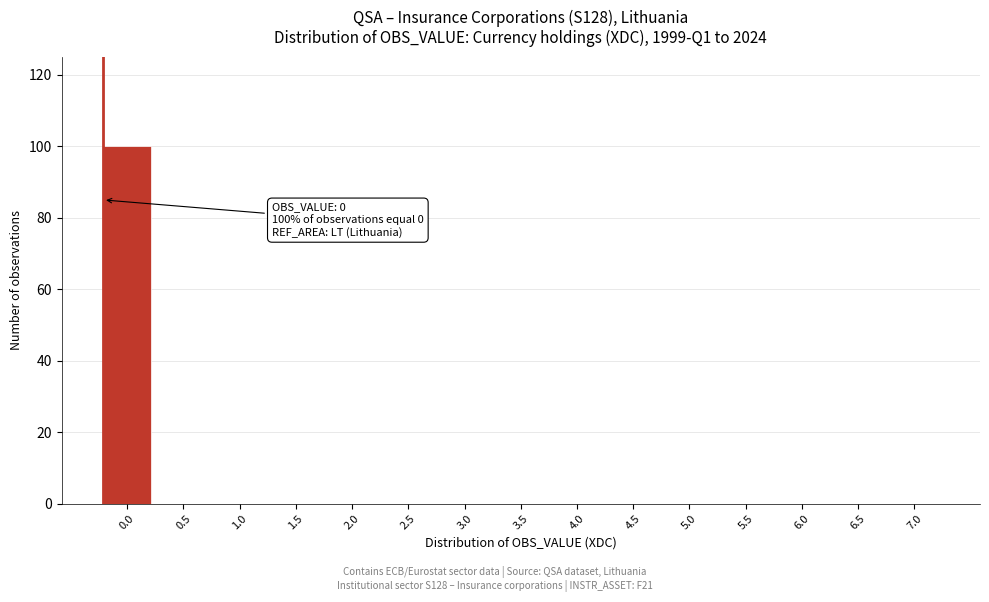

Reading left to right, what are all the values shown in this chart?

0.0=100	0.5=0	1.0=0	1.5=0	2.0=0	2.5=0	3.0=0	3.5=0	4.0=0	4.5=0	5.0=0	5.5=0	6.0=0	6.5=0	7.0=0